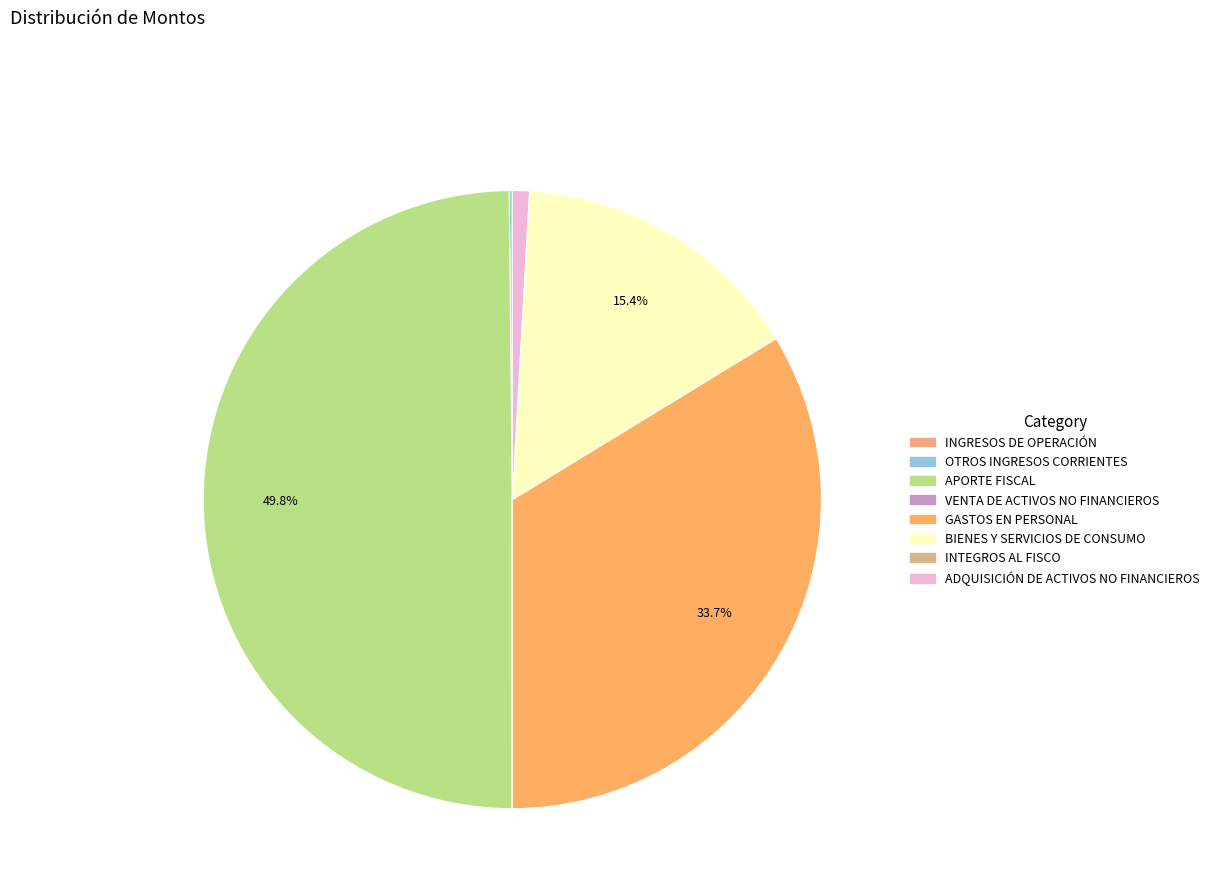

Count the number of slices in the pie.

8